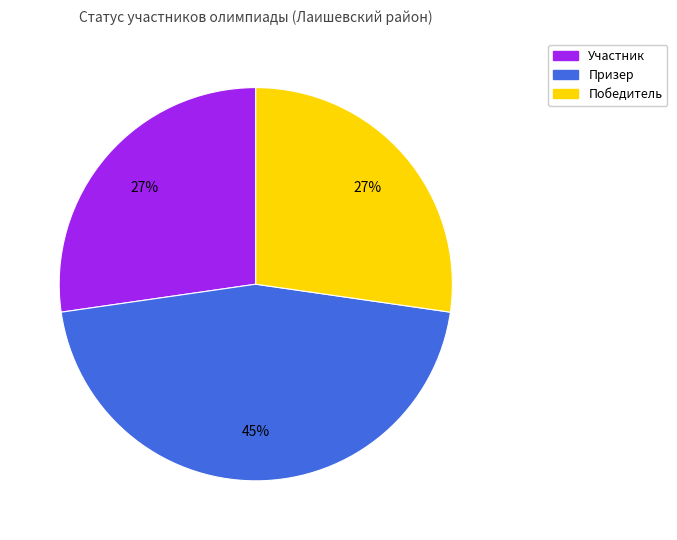

How many segments does this pie chart have?

3